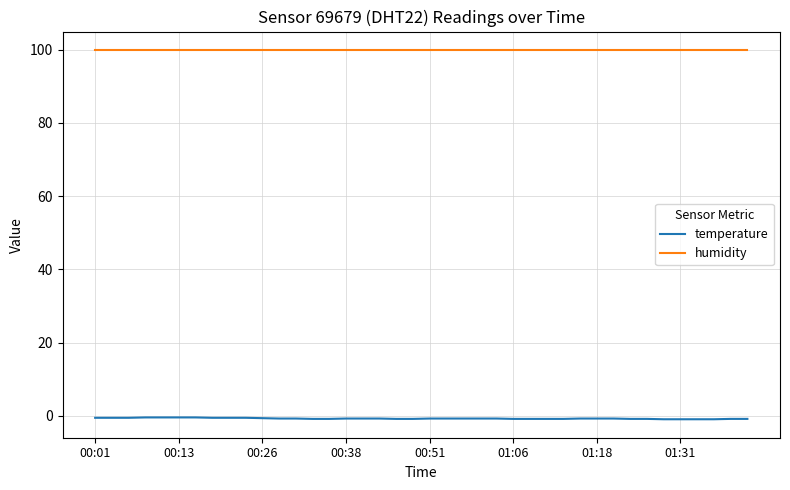

List the series in order of their overall mean, lowest first.

temperature, humidity